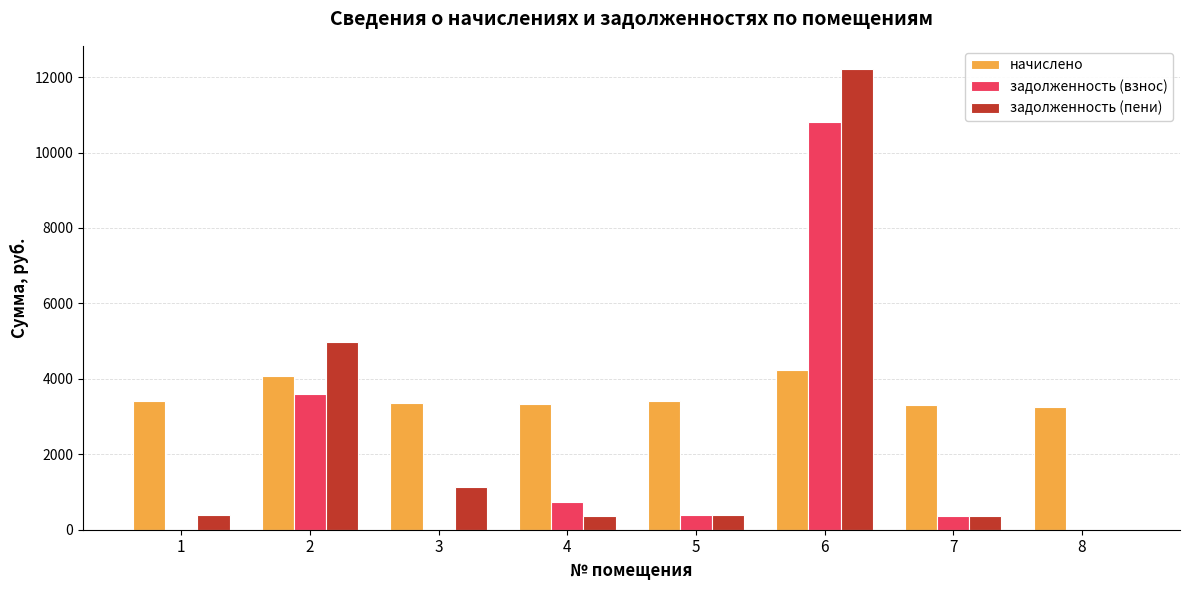

How many positive values does the задолженность (пени) series have?

7